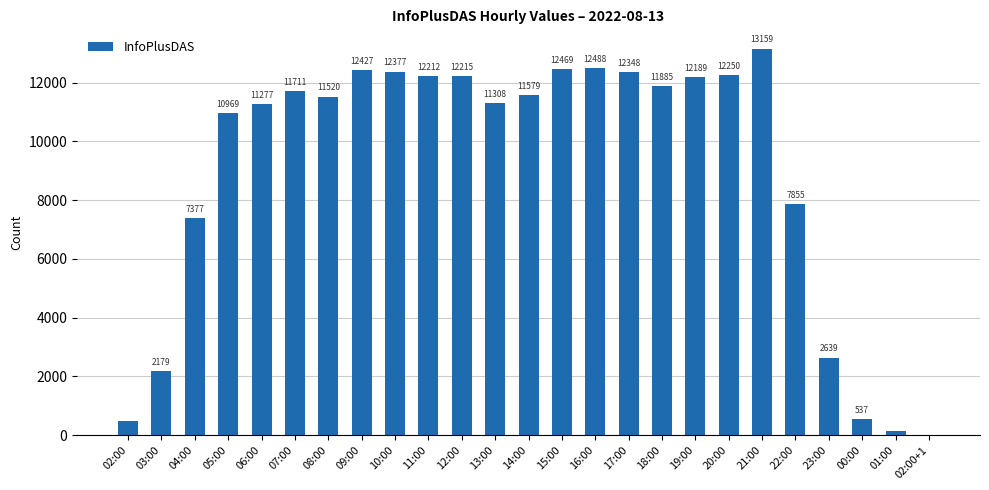

What is the greatest value displayed?

13159